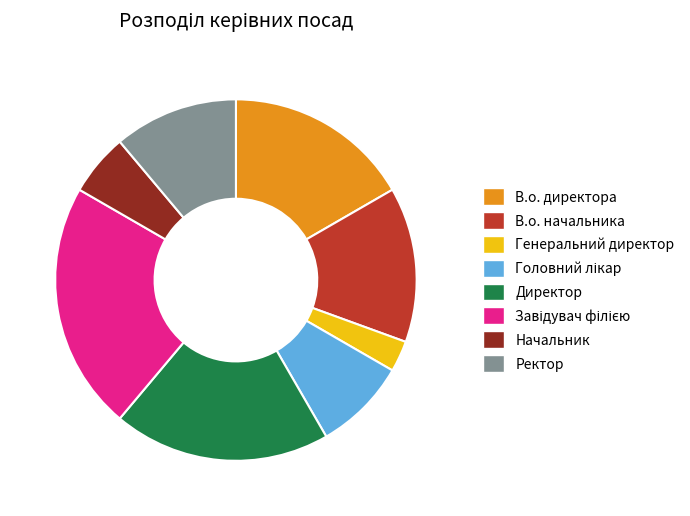

Combined, do Директор and Начальник account for over 50%?

No